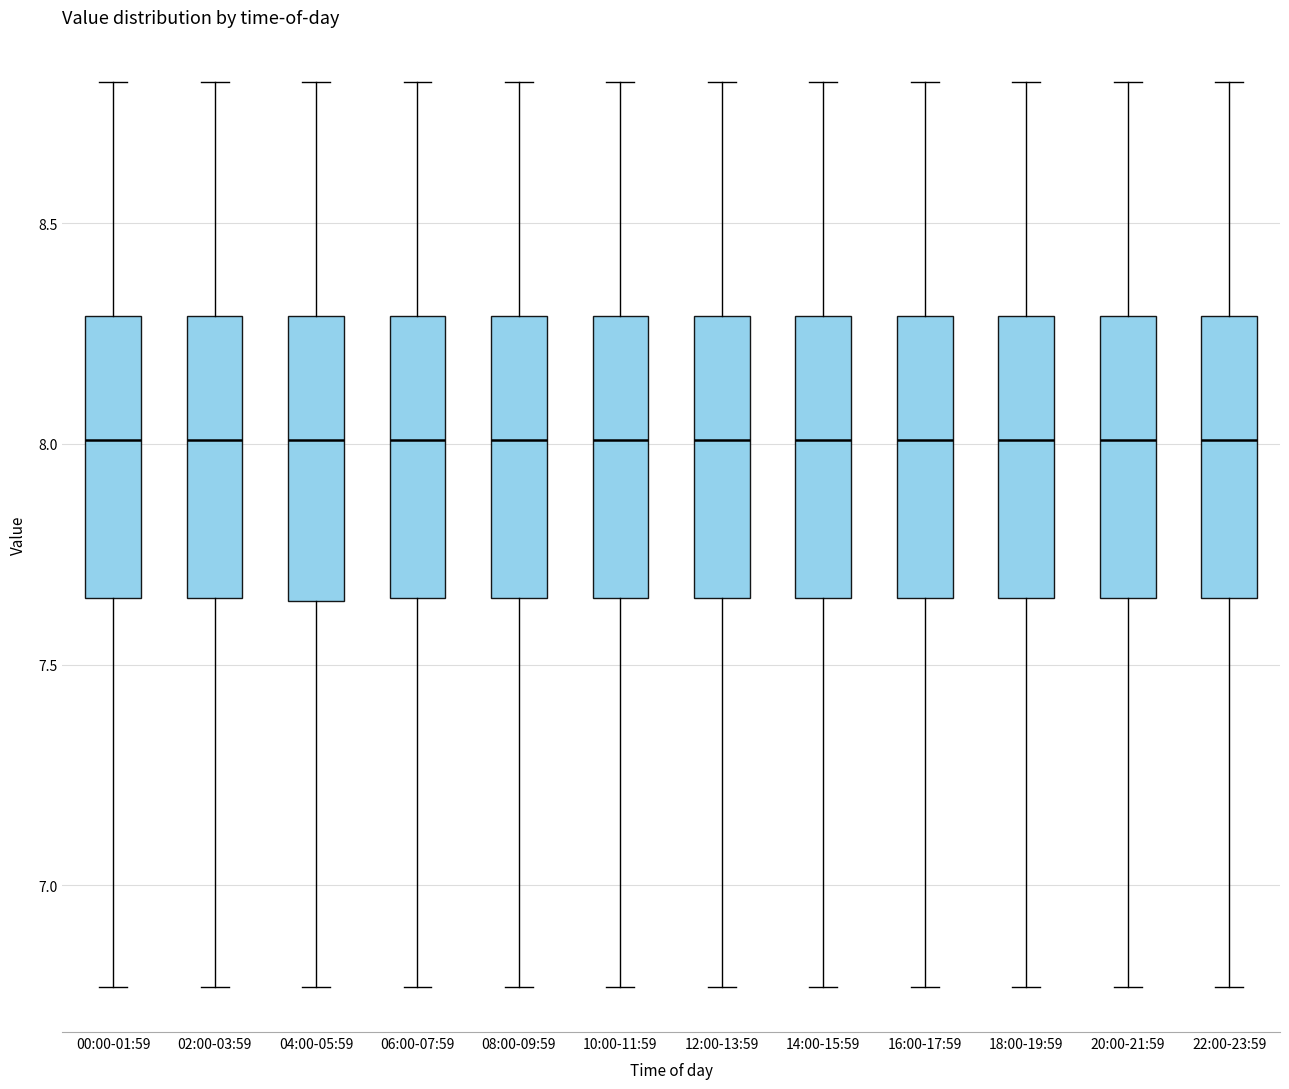

Where does the upper whisker of the box for 20:00-21:59 end on the y-axis? The values are not printed on the chart, so give them approximately, as read against the axis.

8.80